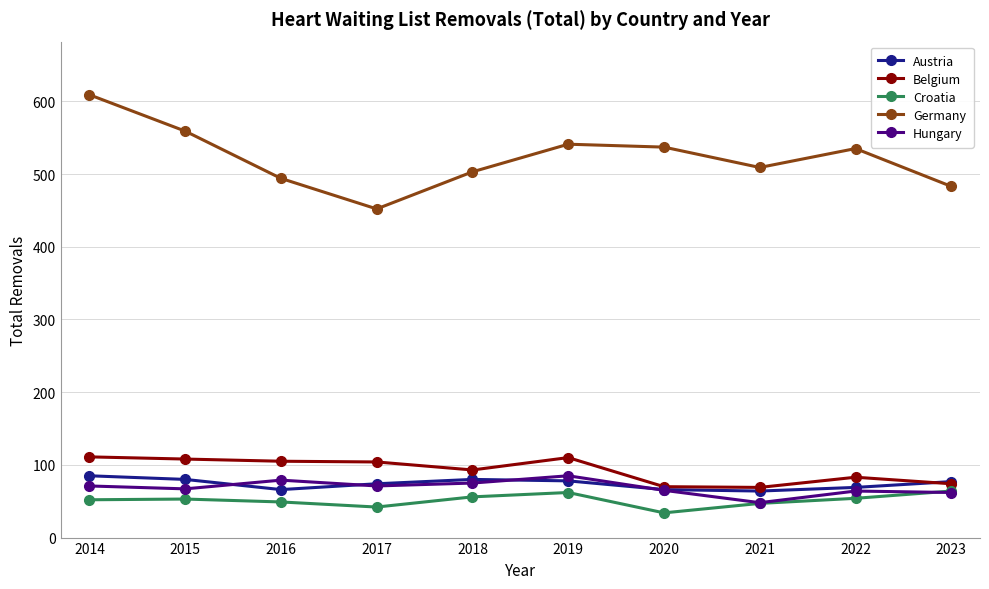

How many distinct data groups are displayed?

5